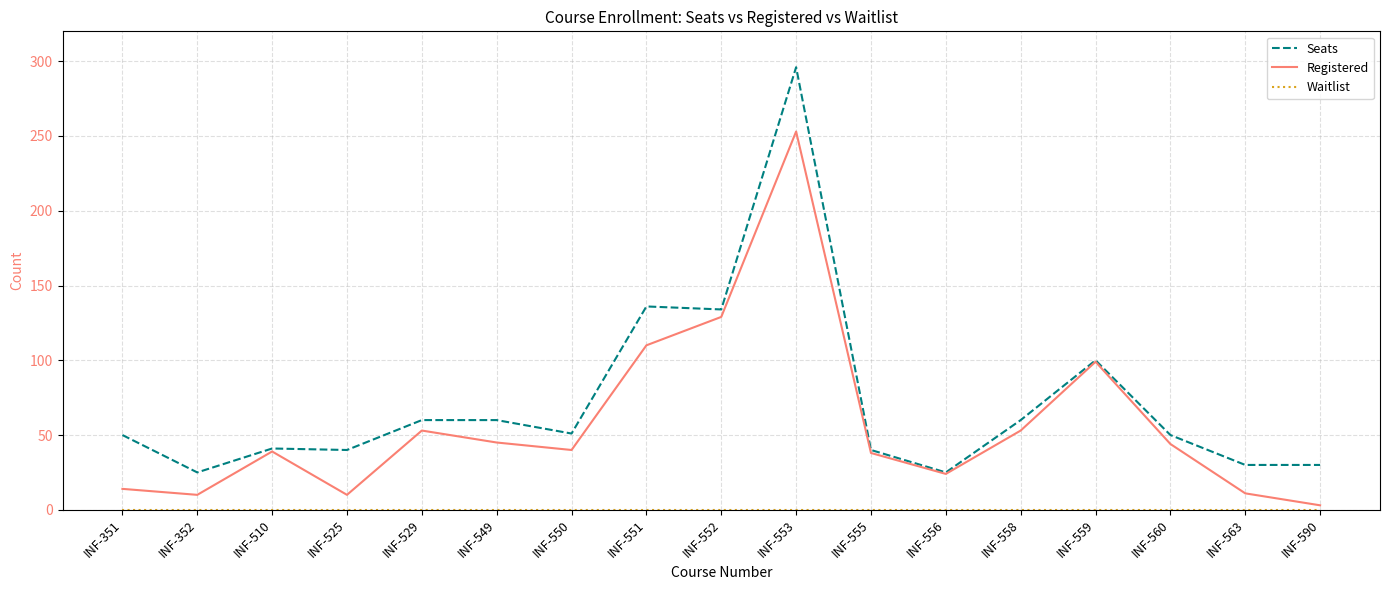

Which series has the largest total across all categories?

Seats